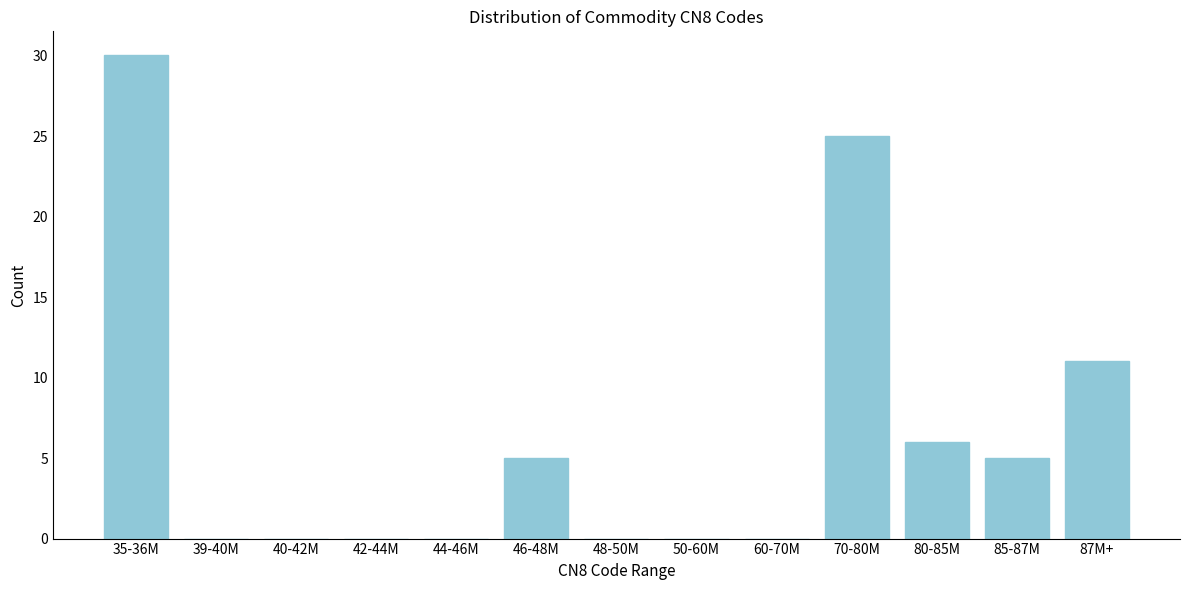

Reading right to left, what are all the values shown in this chart?

87M+=11	85-87M=5	80-85M=6	70-80M=25	60-70M=0	50-60M=0	48-50M=0	46-48M=5	44-46M=0	42-44M=0	40-42M=0	39-40M=0	35-36M=30